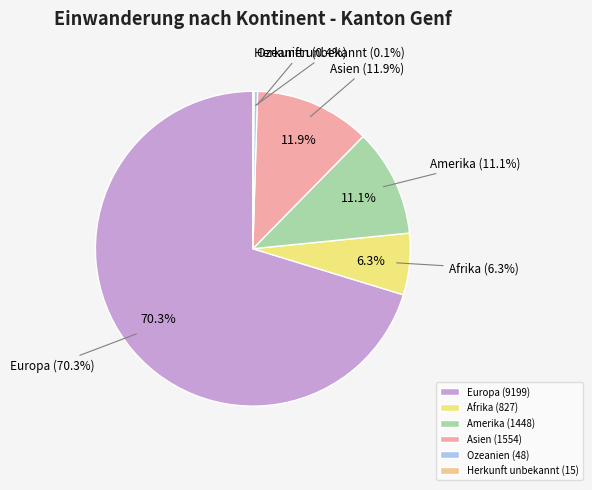

To the nearest percent, what is the difference between the Amerika and Asien slice percentages?

1%